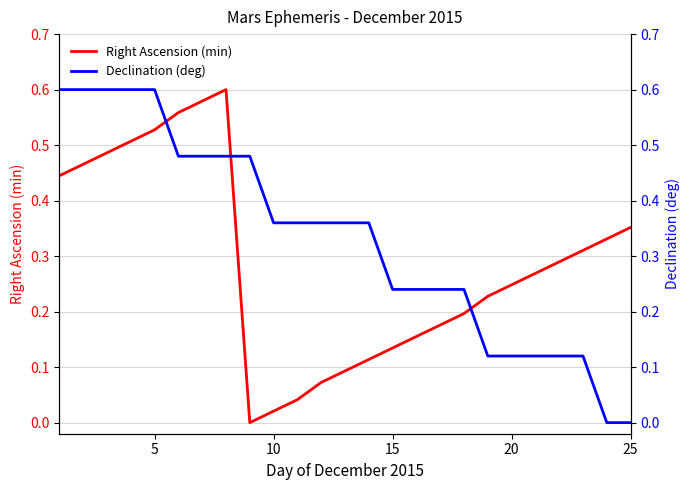

What is the greatest value displayed?

0.6